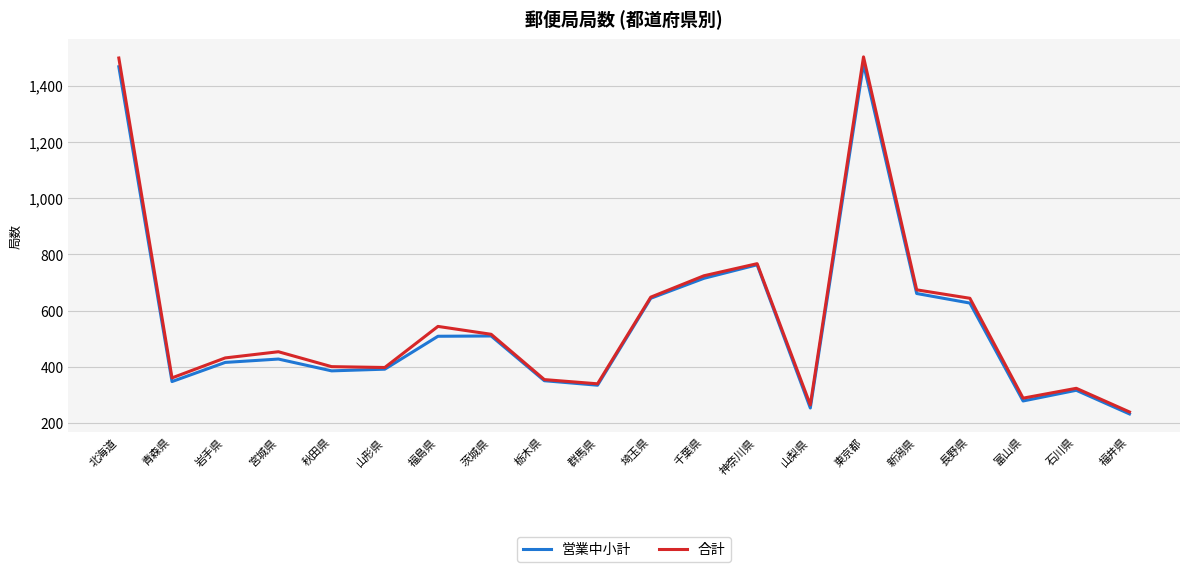

What are all the series names shown in the legend?

営業中小計, 合計